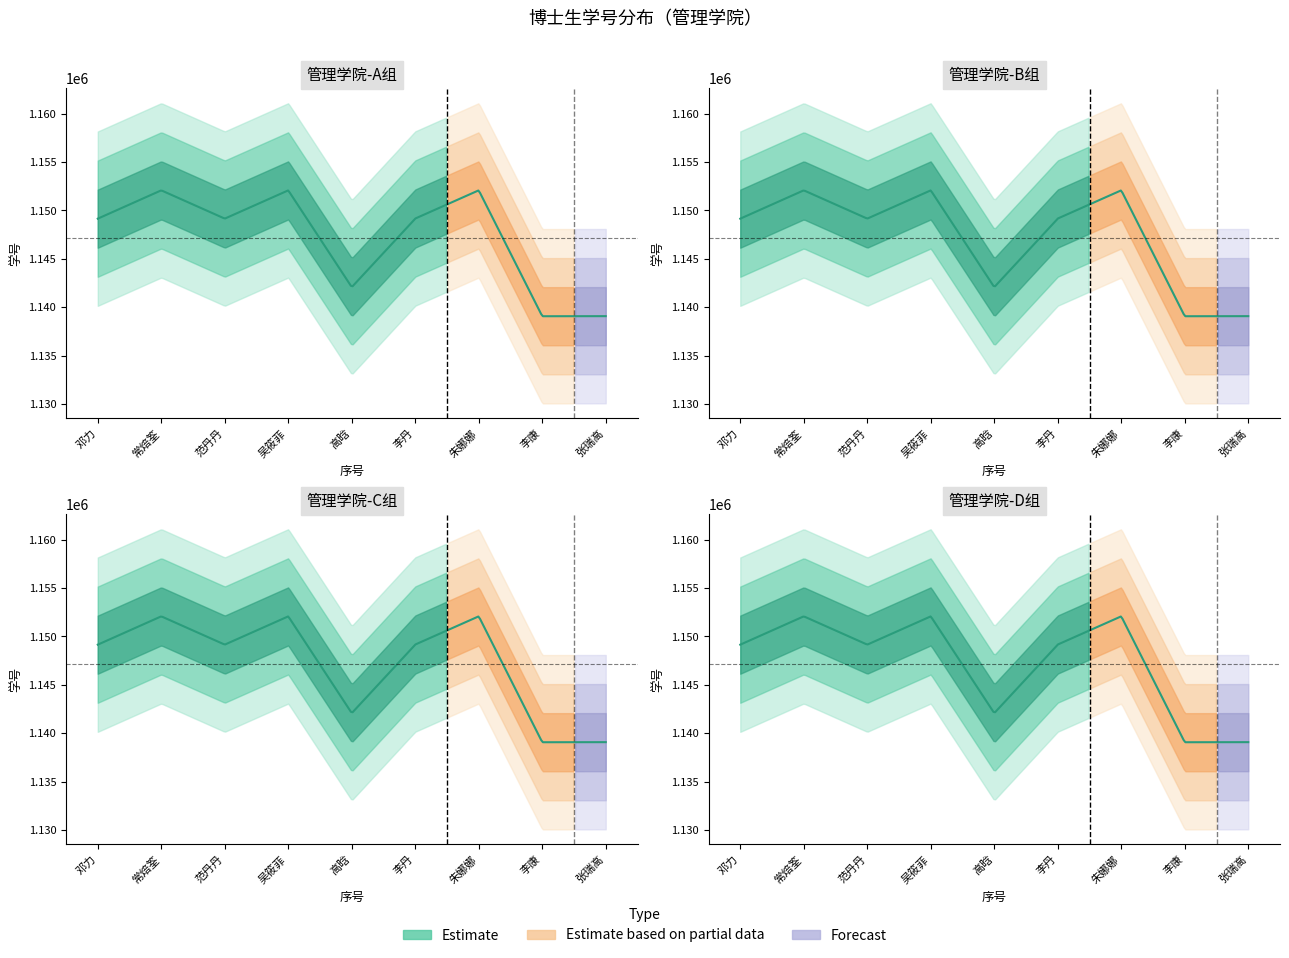

True or false: seq and student_id intersect in this chart.

False